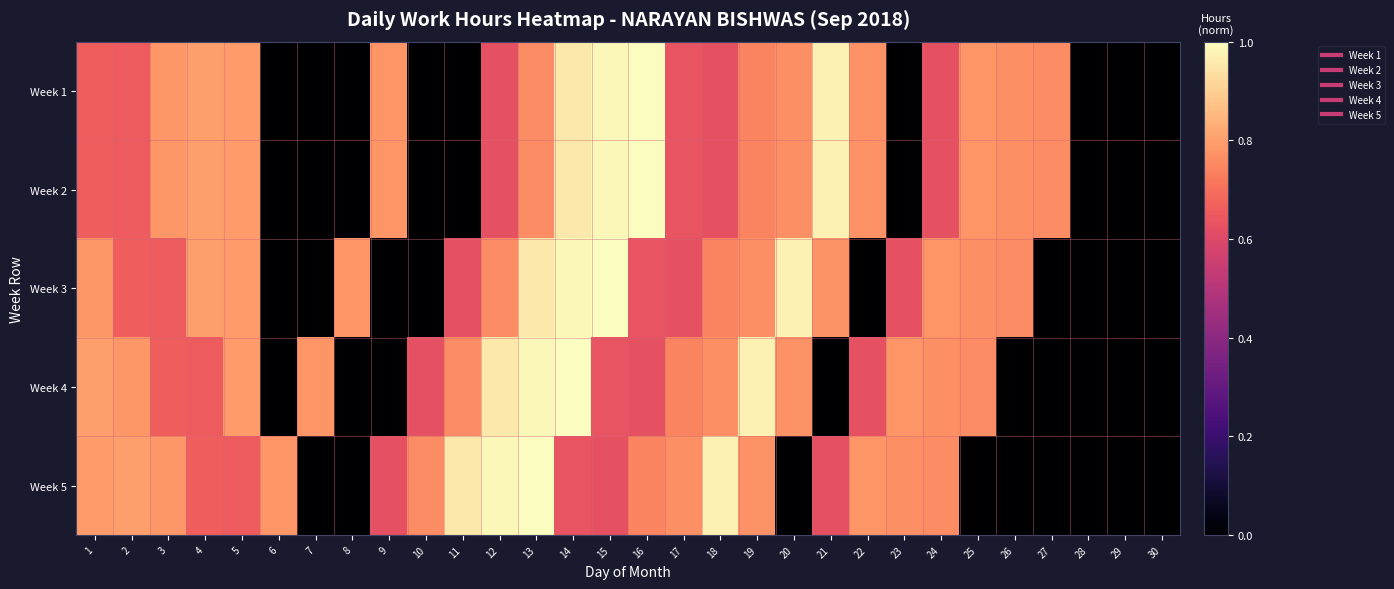

Reading left to right, list all the values displayed in this chart.

Week 1: 1=0.7	2=0.7	3=0.8	4=0.8	5=0.8	6=0.0	7=0.0	8=0.0	9=0.8	10=0.0	11=0.0	12=0.6	13=0.8	14=1.0	15=1.0	16=1.0	17=0.6	18=0.6	19=0.7	20=0.8	21=1.0	22=0.8	23=0.0	24=0.6	25=0.8	26=0.8	27=0.8	28=0.0	29=0.0	30=0.0
Week 2: 1=0.7	2=0.7	3=0.8	4=0.8	5=0.8	6=0.0	7=0.0	8=0.0	9=0.8	10=0.0	11=0.0	12=0.6	13=0.8	14=1.0	15=1.0	16=1.0	17=0.6	18=0.6	19=0.7	20=0.8	21=1.0	22=0.8	23=0.0	24=0.6	25=0.8	26=0.8	27=0.8	28=0.0	29=0.0	30=0.0
Week 3: 1=0.8	2=0.7	3=0.7	4=0.8	5=0.8	6=0.0	7=0.0	8=0.8	9=0.0	10=0.0	11=0.6	12=0.8	13=1.0	14=1.0	15=1.0	16=0.6	17=0.6	18=0.7	19=0.8	20=1.0	21=0.8	22=0.0	23=0.6	24=0.8	25=0.8	26=0.8	27=0.0	28=0.0	29=0.0	30=0.0
Week 4: 1=0.8	2=0.8	3=0.7	4=0.7	5=0.8	6=0.0	7=0.8	8=0.0	9=0.0	10=0.6	11=0.8	12=1.0	13=1.0	14=1.0	15=0.6	16=0.6	17=0.7	18=0.8	19=1.0	20=0.8	21=0.0	22=0.6	23=0.8	24=0.8	25=0.8	26=0.0	27=0.0	28=0.0	29=0.0	30=0.0
Week 5: 1=0.8	2=0.8	3=0.8	4=0.7	5=0.7	6=0.8	7=0.0	8=0.0	9=0.6	10=0.8	11=1.0	12=1.0	13=1.0	14=0.6	15=0.6	16=0.7	17=0.8	18=1.0	19=0.8	20=0.0	21=0.6	22=0.8	23=0.8	24=0.8	25=0.0	26=0.0	27=0.0	28=0.0	29=0.0	30=0.0